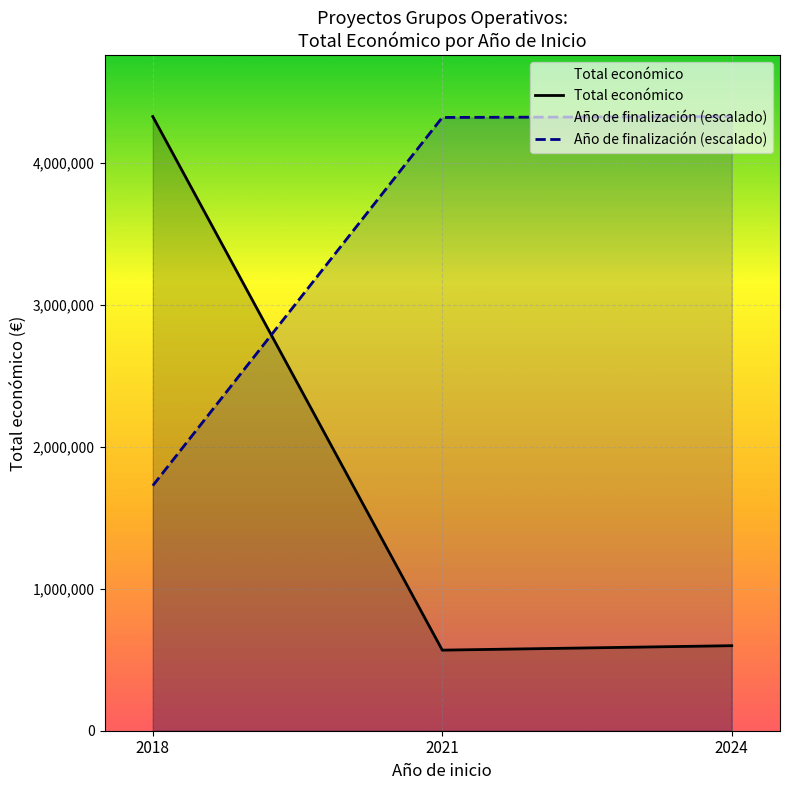

How many data points in Año de finalización (escalado) are above 4322100?

2